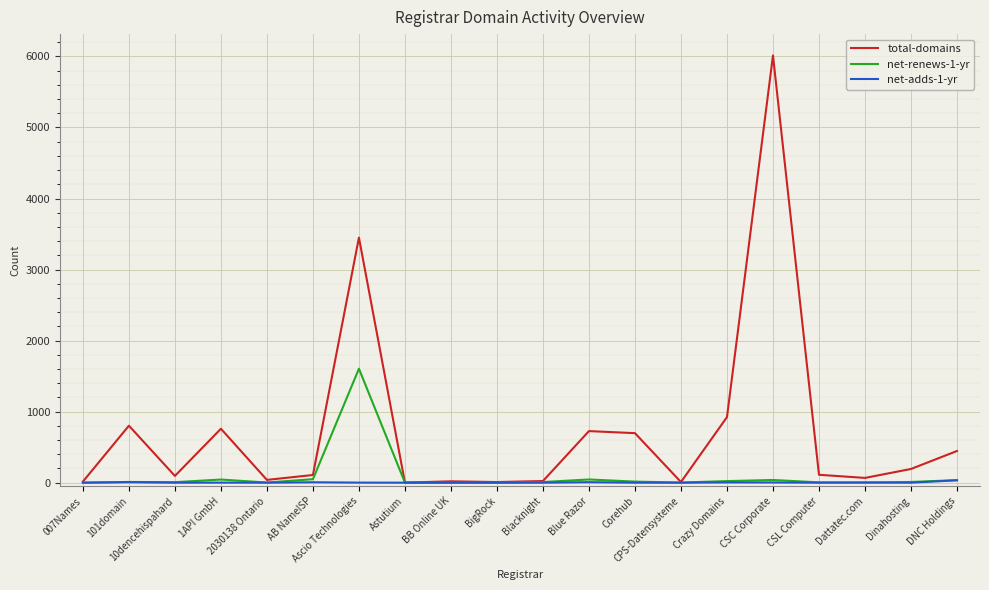

Which label corresponds to the largest value in the chart?

CSC Corporate